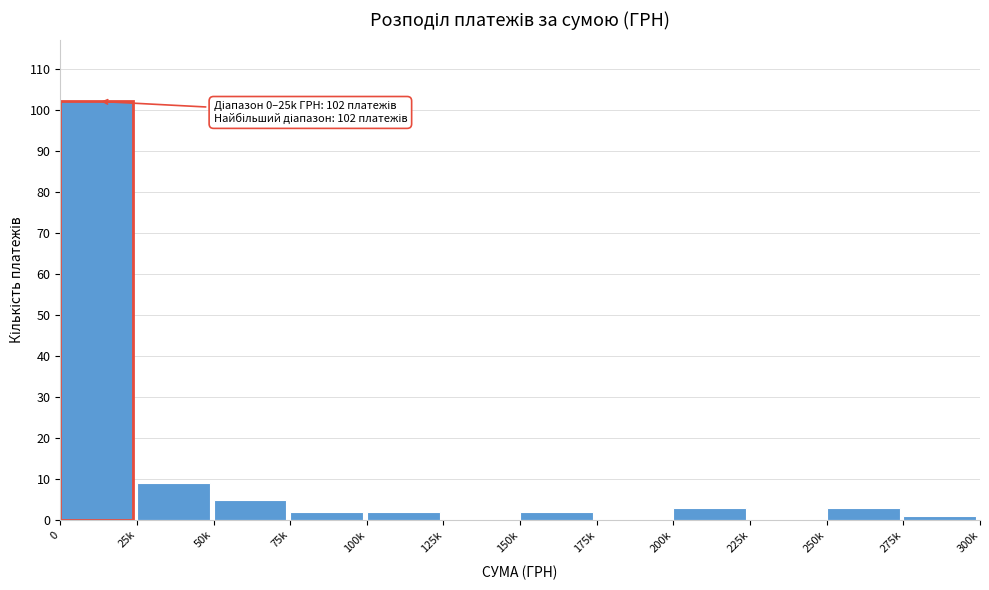

Reading right to left, extract all data points from this chart.

275k=1	250k=3	225k=0	200k=3	175k=0	150k=2	125k=0	100k=2	75k=2	50k=5	25k=9	0=102